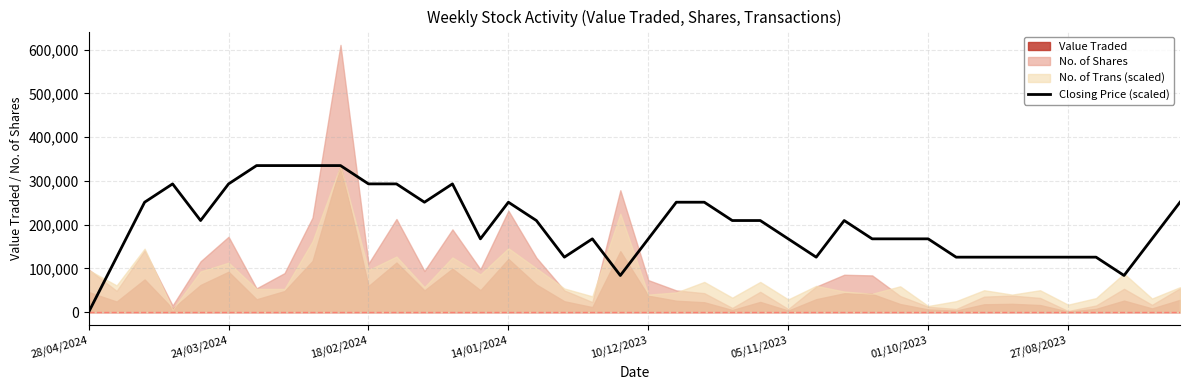

Between 11 and 35, which is larger?

11